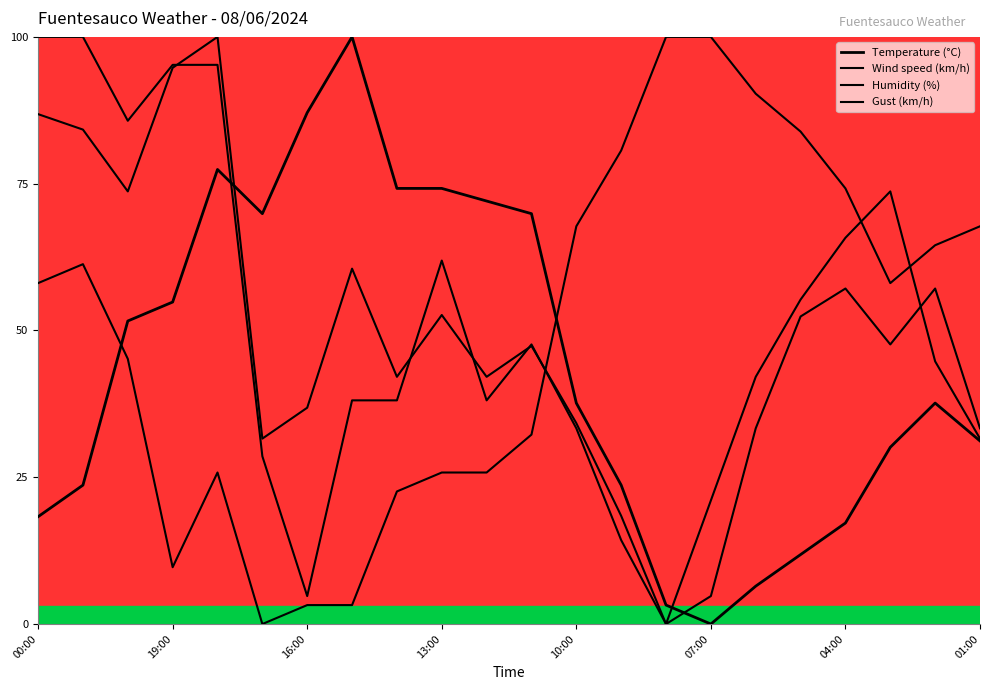

Reading left to right, transcribe all the data shown in this chart.

Temperature (°C): 18.3	23.7	51.6	54.8	77.4	69.9	87.1	100.0	74.2	74.2	72.0	69.9	37.6	23.7	3.2	0.0	6.5	11.8	17.2	30.1	37.6	31.2
Wind speed (km/h): 100.0	100.0	85.7	95.2	95.2	28.6	4.8	38.1	38.1	61.9	38.1	47.6	33.3	14.3	0.0	4.8	33.3	52.4	57.1	47.6	57.1	33.3
Humidity (%): 58.1	61.3	45.2	9.7	25.8	0.0	3.2	3.2	22.6	25.8	25.8	32.3	67.7	80.6	100.0	100.0	90.3	83.9	74.2	58.1	64.5	67.7
Gust (km/h): 86.8	84.2	73.7	94.7	100.0	31.6	36.8	60.5	42.1	52.6	42.1	47.4	34.2	18.4	0.0	21.1	42.1	55.3	65.8	73.7	44.7	31.6